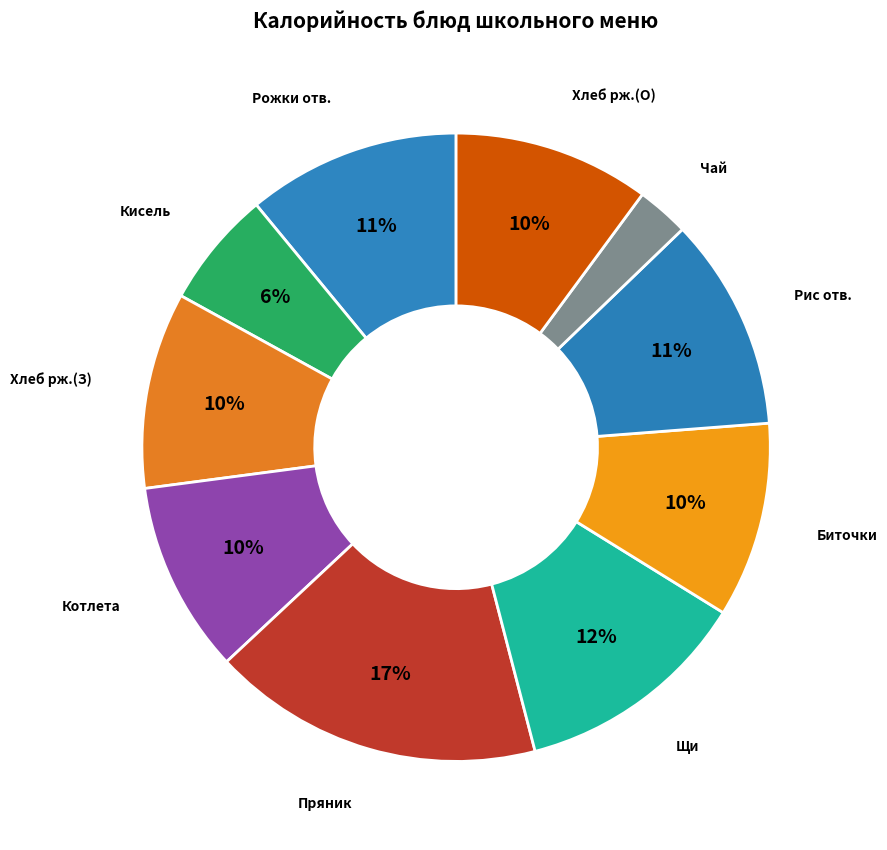

What percentage is the Хлеб рж.(З) slice, to the nearest percent?

10%